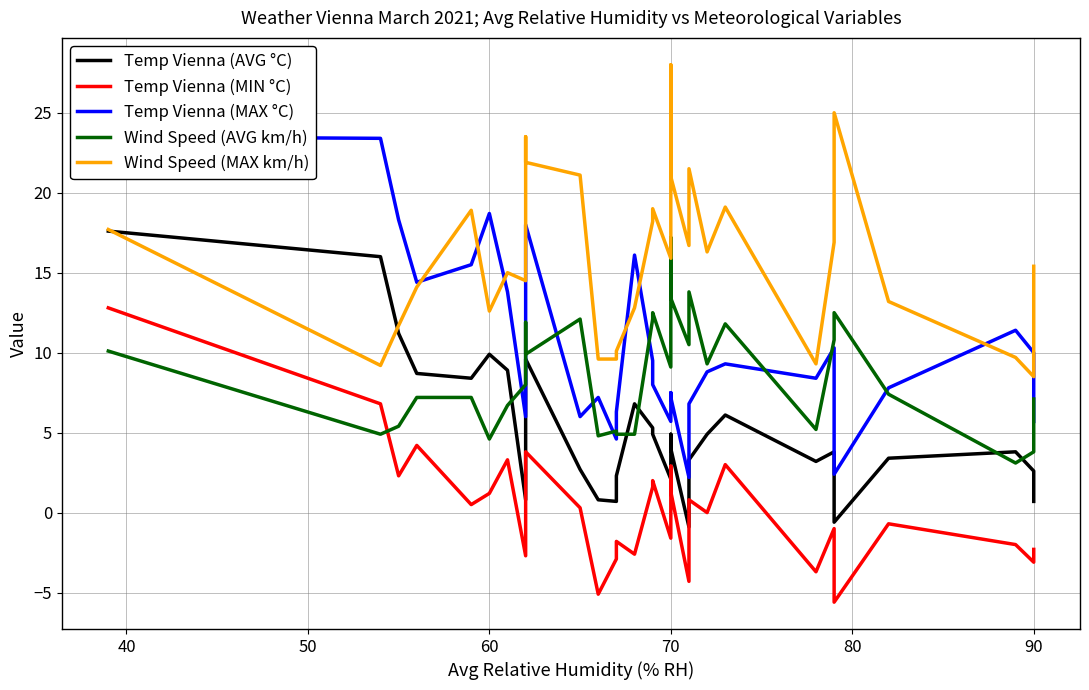

True or false: Temp Vienna (MIN °C) and Wind Speed (AVG km/h) intersect in this chart.

True